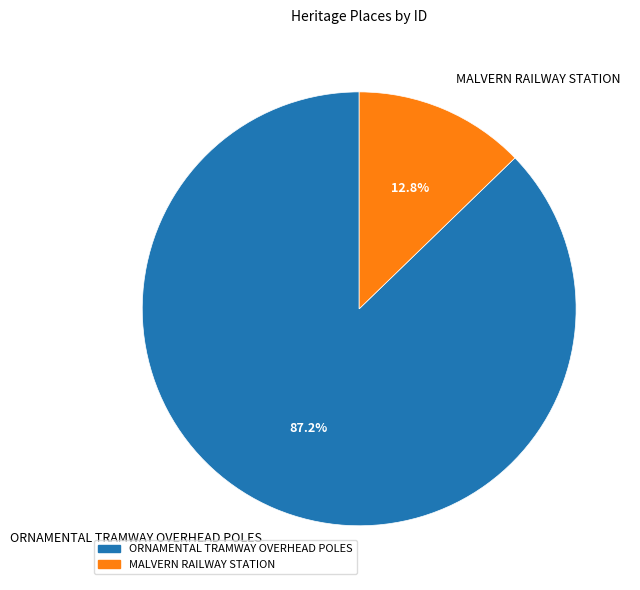

To the nearest percent, what percentage of the pie is ORNAMENTAL TRAMWAY OVERHEAD POLES?

87%